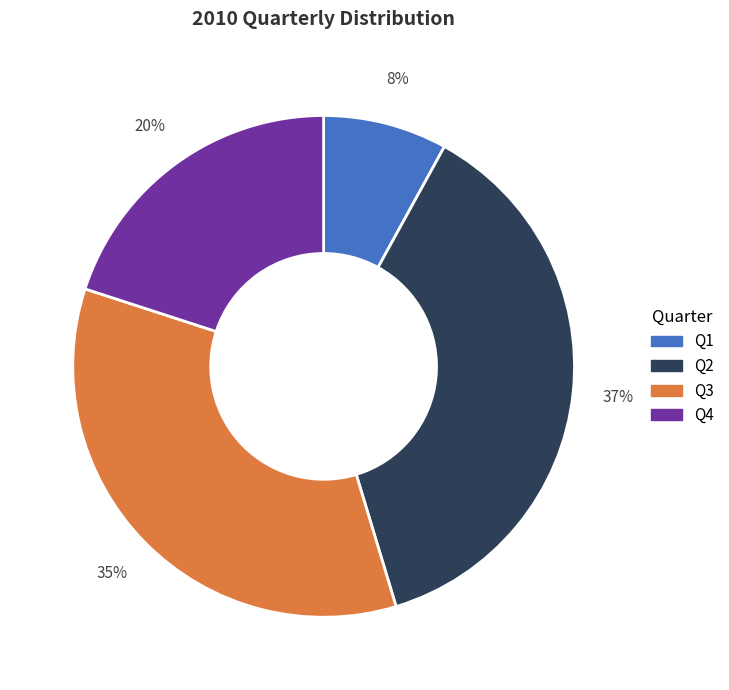

Do Q3 and Q2 together represent more than half of the pie?

Yes